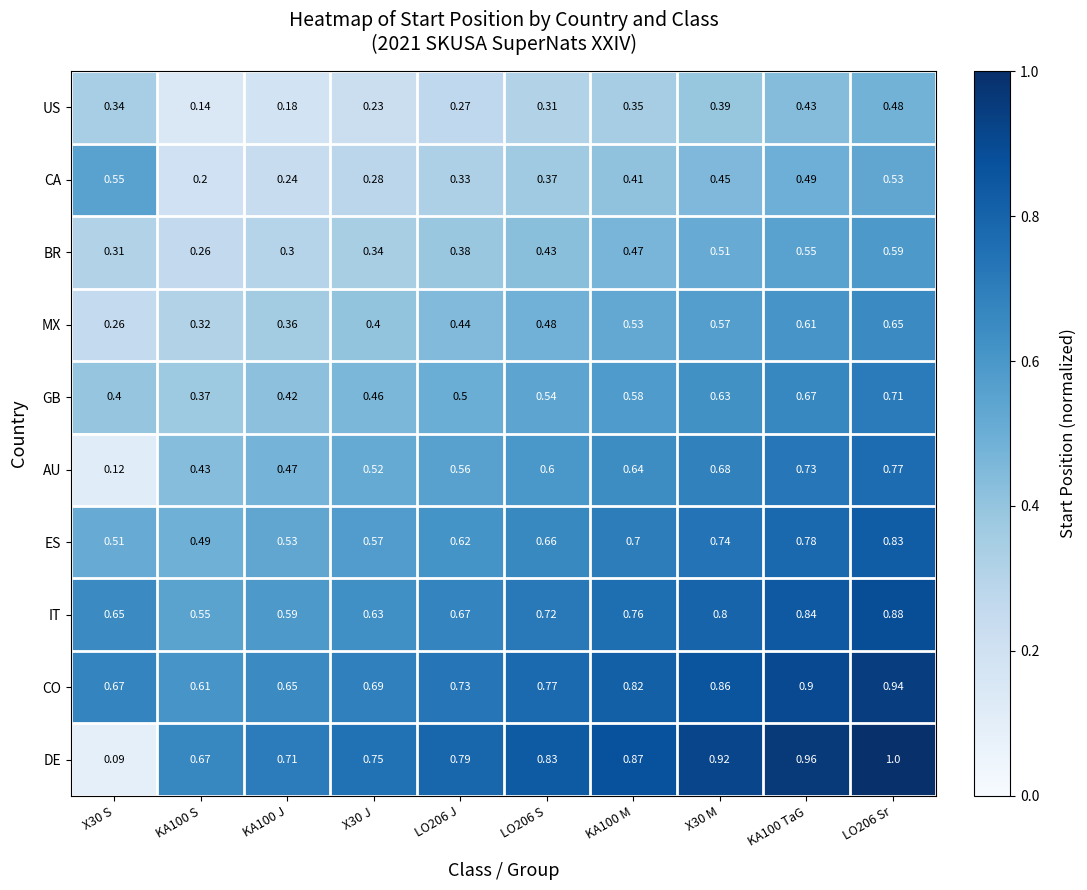

At KA100 J, list the series in order from largest to smallest.

DE, CO, IT, ES, AU, GB, MX, BR, CA, US